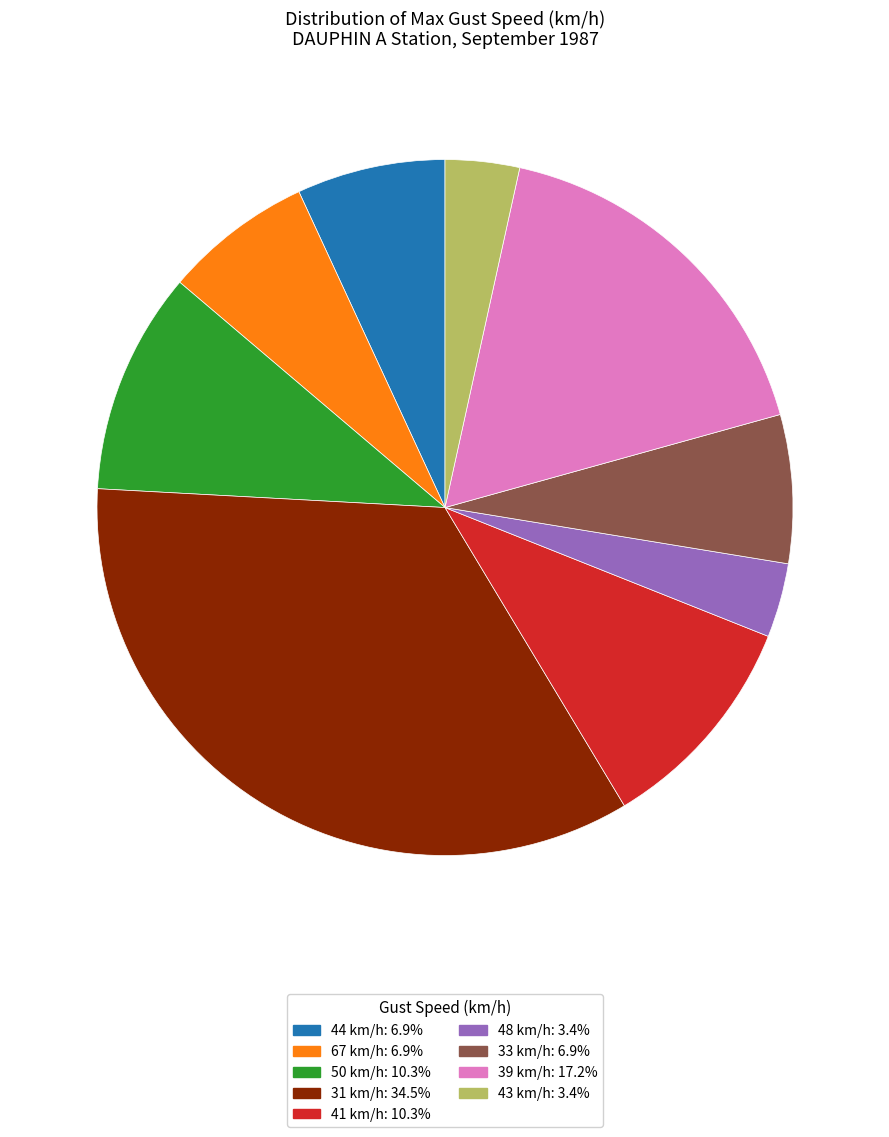

Does 44 km/h: 6.9% account for over 50% of the chart?

No